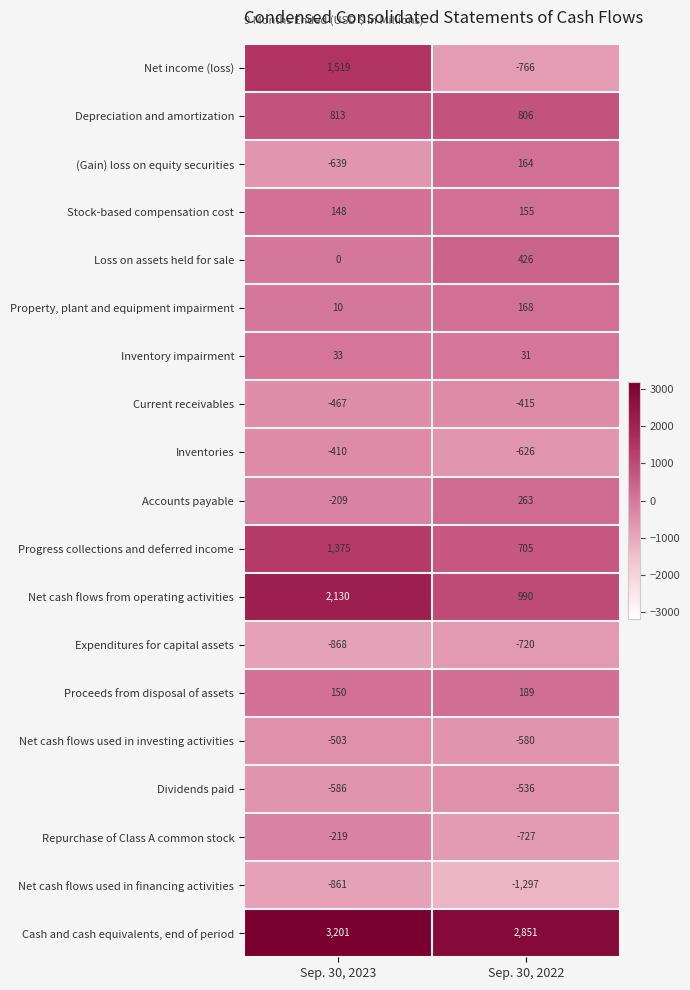

What is the difference between the Repurchase of Class A common stock values at Sep. 30, 2022 and Sep. 30, 2023?

508